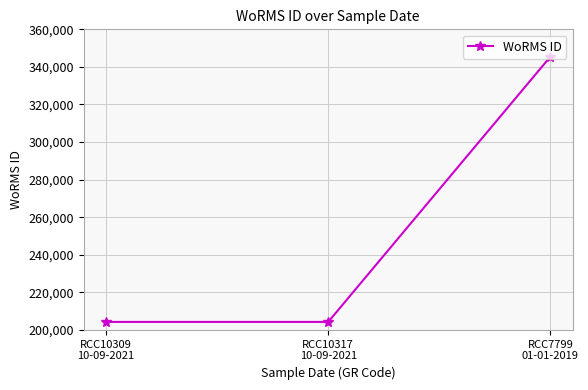

What is the label of the 3rd point from the left?

RCC7799
01-01-2019